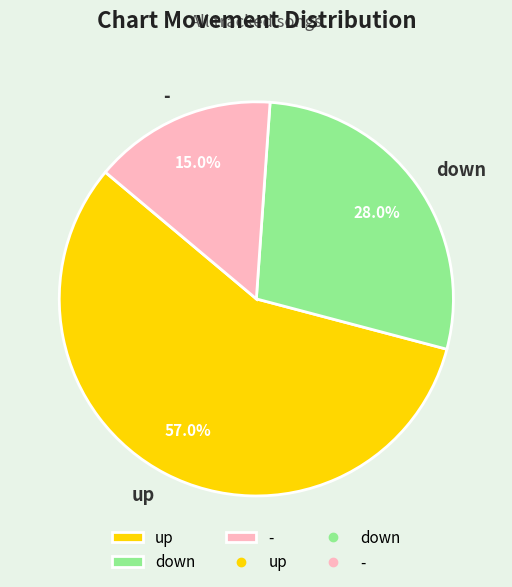

To the nearest percent, what percentage of the pie is -?

15%